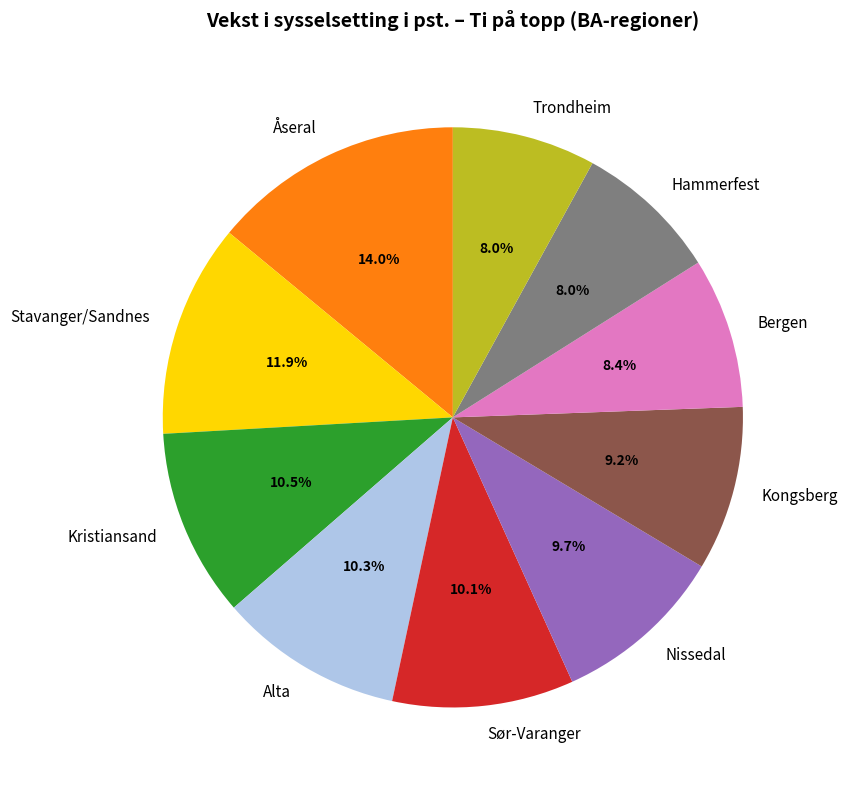

Which has a higher value, Nissedal or Trondheim?

Nissedal